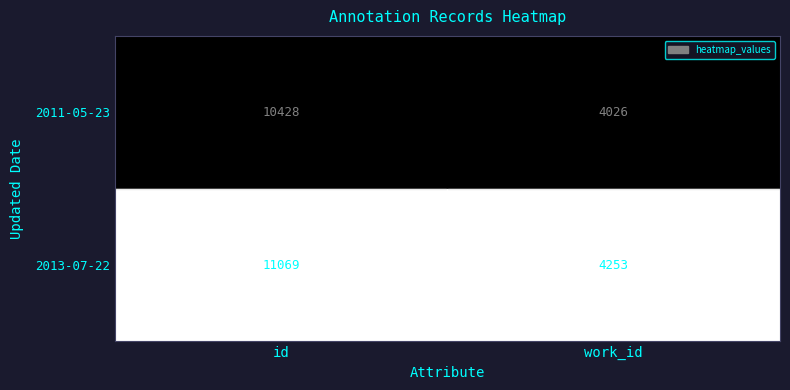

Which category has the highest value across all series?

id